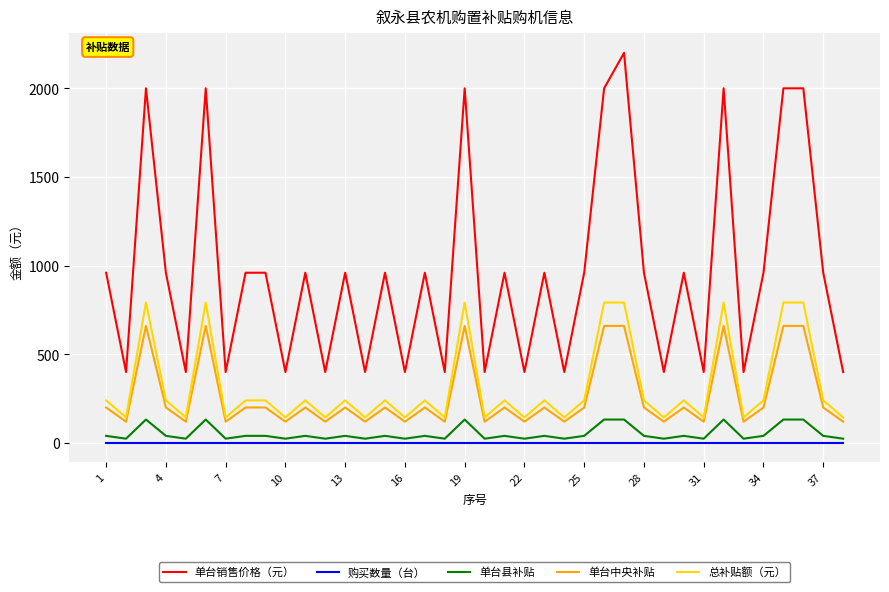

Does the chart display data point markers on the line(s)?

No